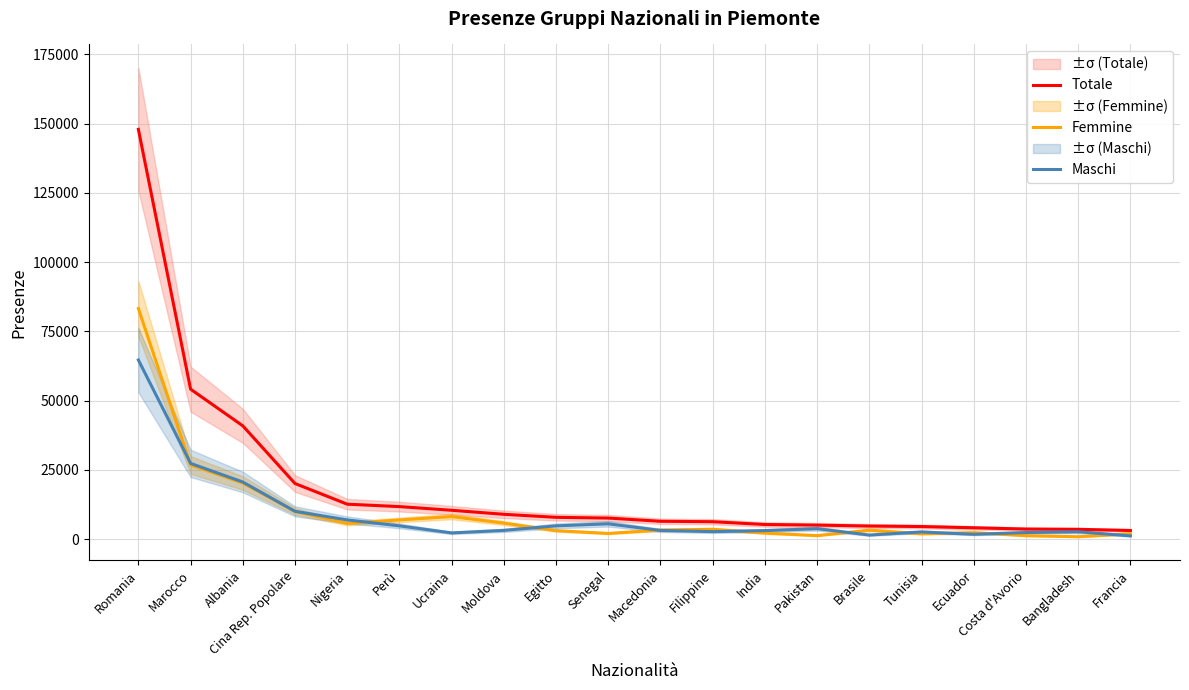

What is the total value across all series at Ucraina?

20870